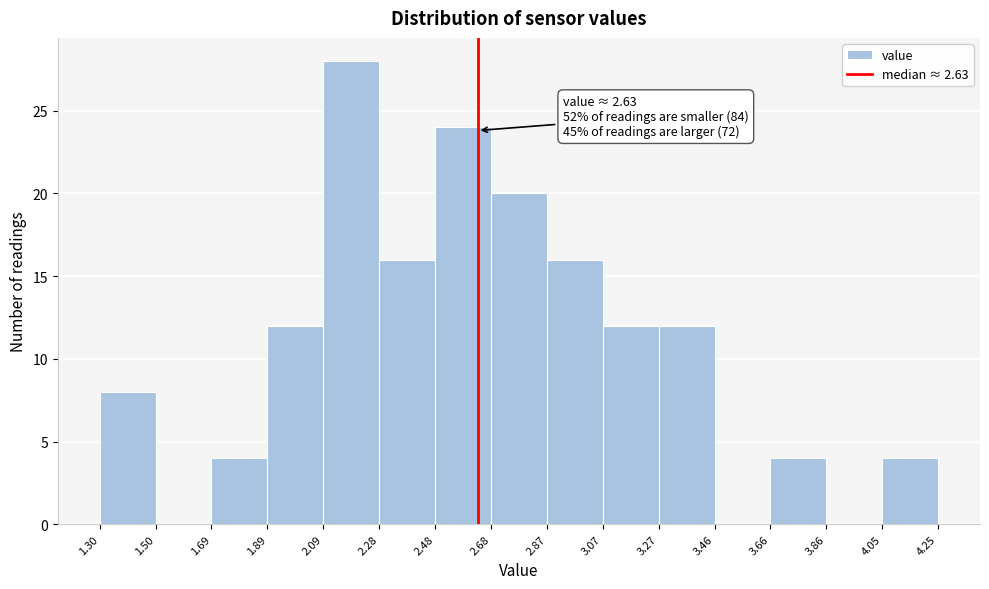

Over which range of the x-axis is the bar tallest?

2.09 to 2.28